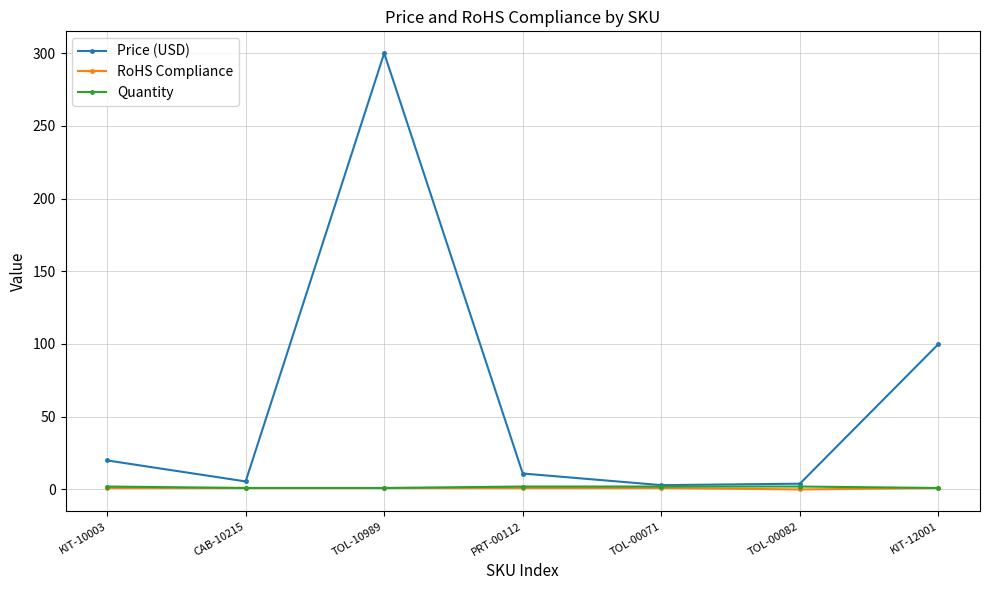

What are all the series names shown in the legend?

Price (USD), RoHS Compliance, Quantity